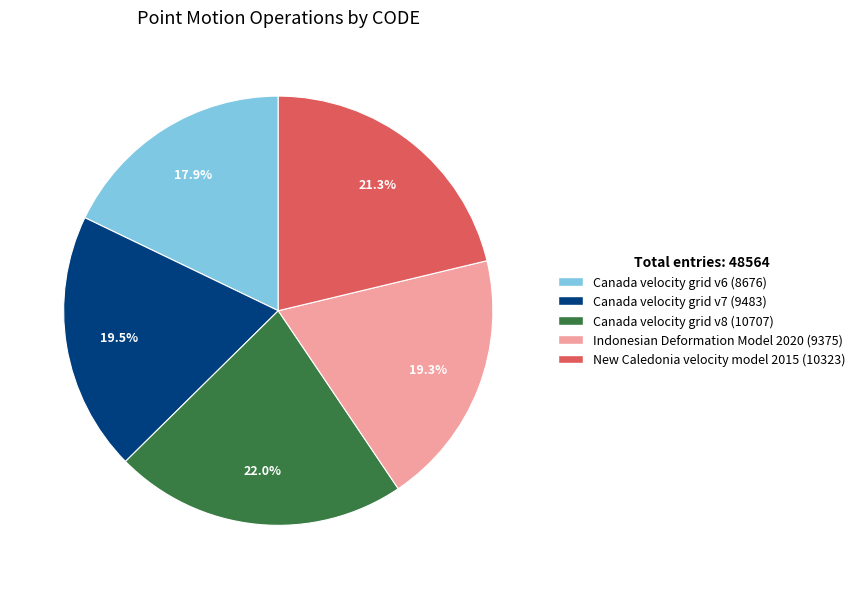

Combined, do Canada velocity grid v7 and Canada velocity grid v8 account for over 50%?

No